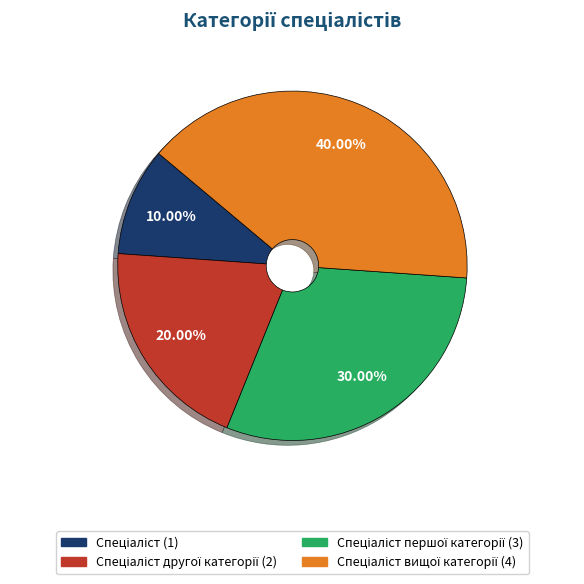

Does any single category account for the majority?

No